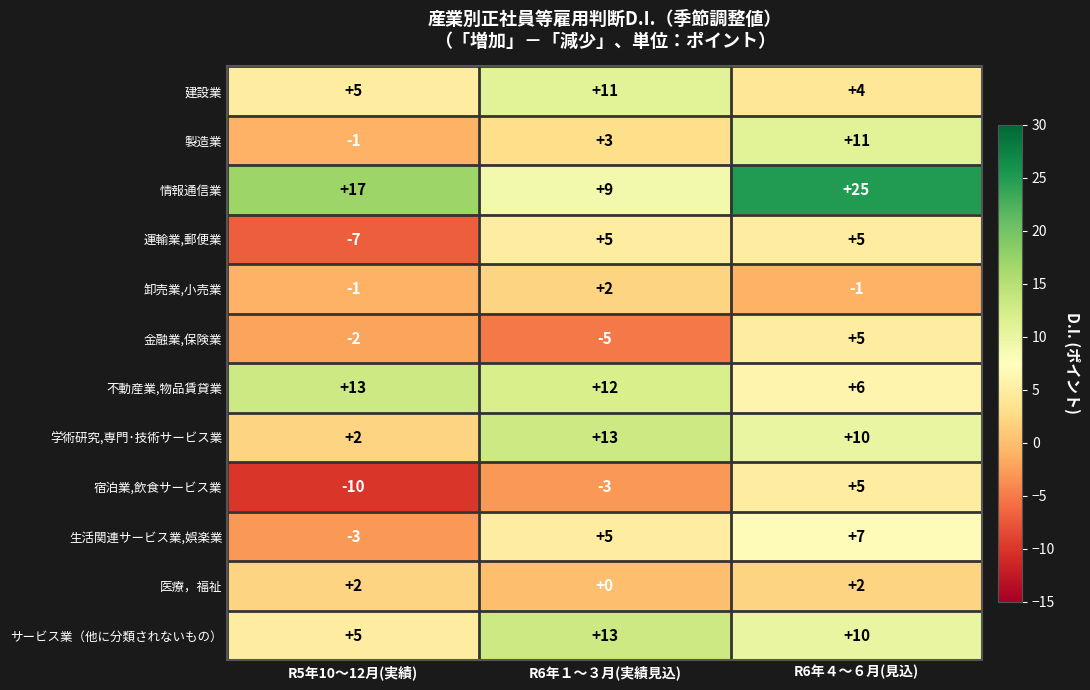

True or false: 製造業 has a value of -1 at R5年10～12月(実績).

True